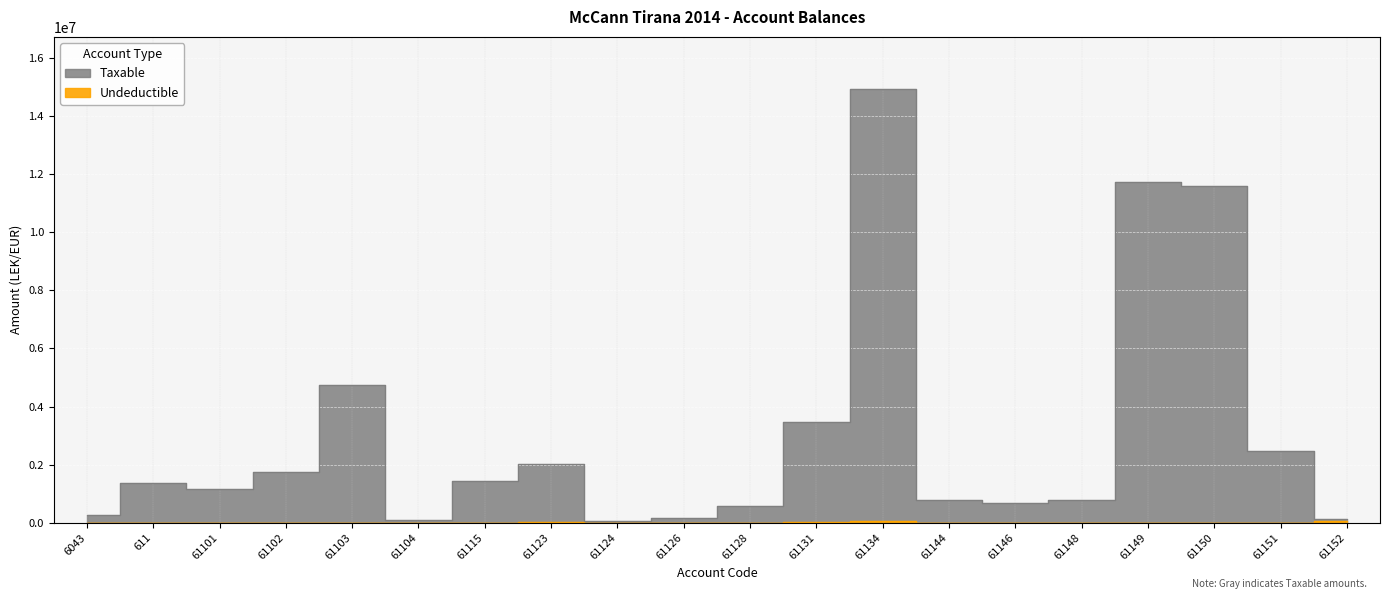

Which label corresponds to the largest value in the chart?

61134